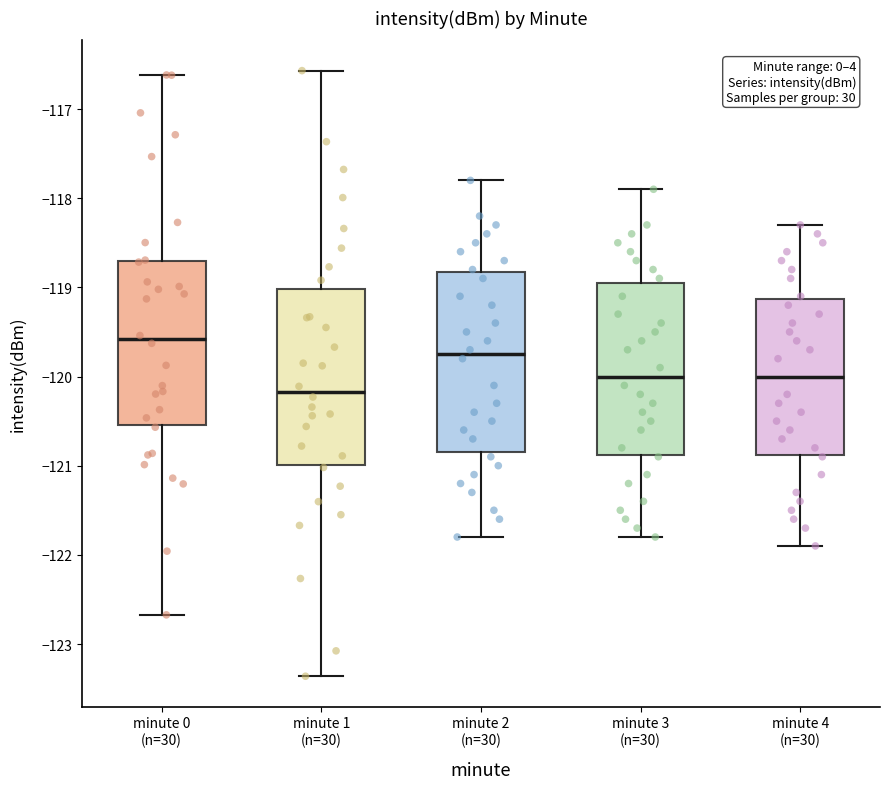

Where does the lower whisker of the box for minute 2 (n=30) end on the y-axis? The values are not printed on the chart, so give them approximately, as read against the axis.

-121.8